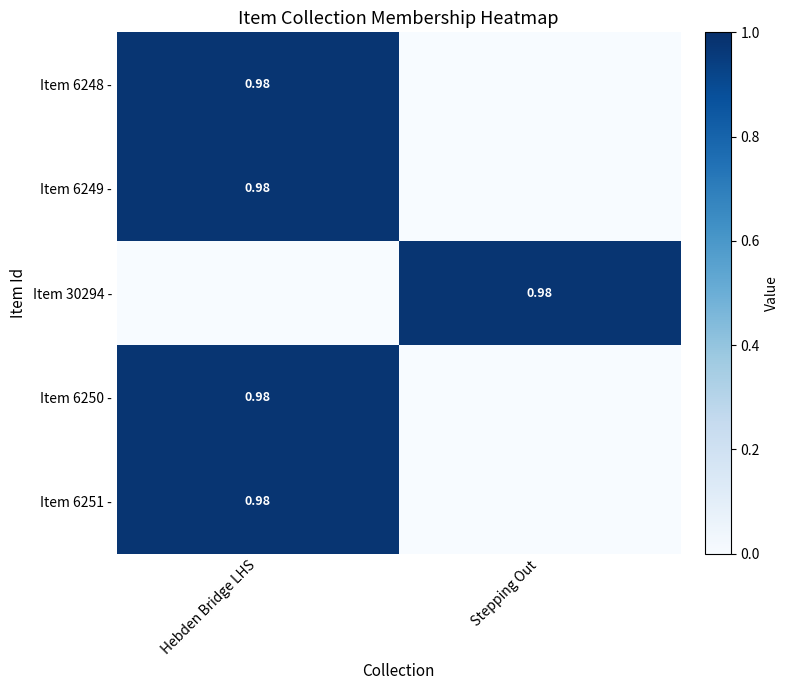

At Hebden Bridge LHS, list the series in order from smallest to largest.

Item 30294 -, Item 6248 -, Item 6249 -, Item 6250 -, Item 6251 -